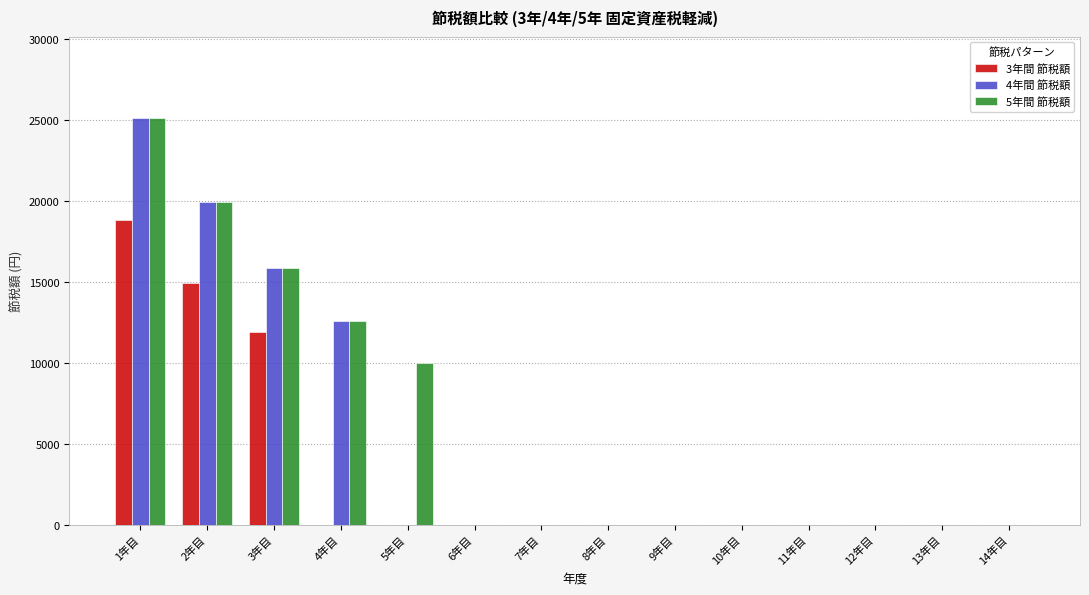

What is the highest value of the 4年間 節税額 series?

25116.0